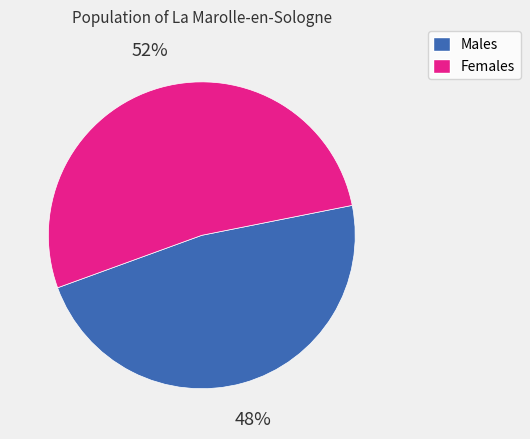

To the nearest percent, what is the average slice percentage?

50%